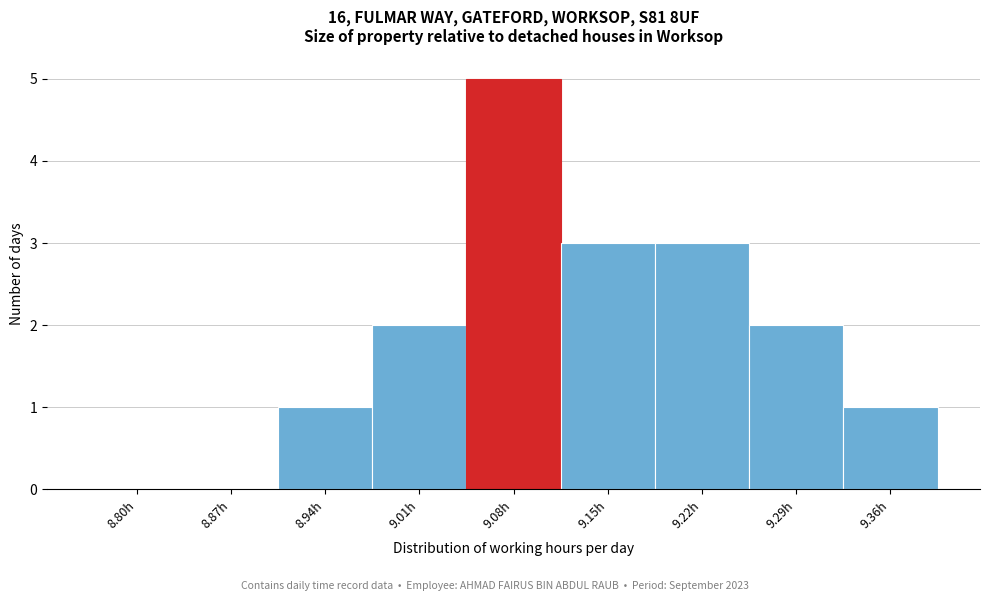

Reading left to right, transcribe all the data shown in this chart.

8.80h=0	8.87h=0	8.94h=1	9.01h=2	9.08h=5	9.15h=3	9.22h=3	9.29h=2	9.36h=1